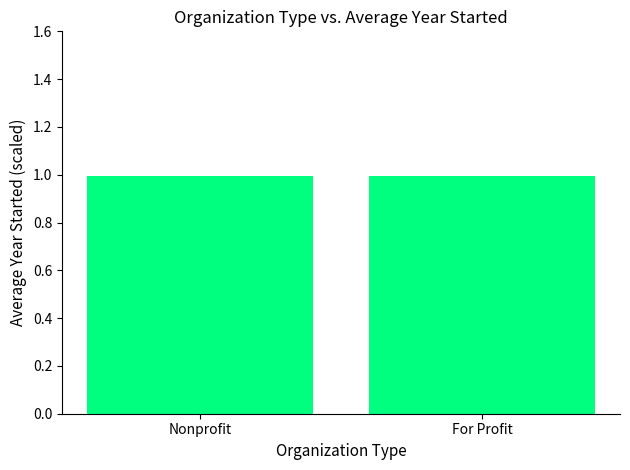

What value does the data have at For Profit?

1.0